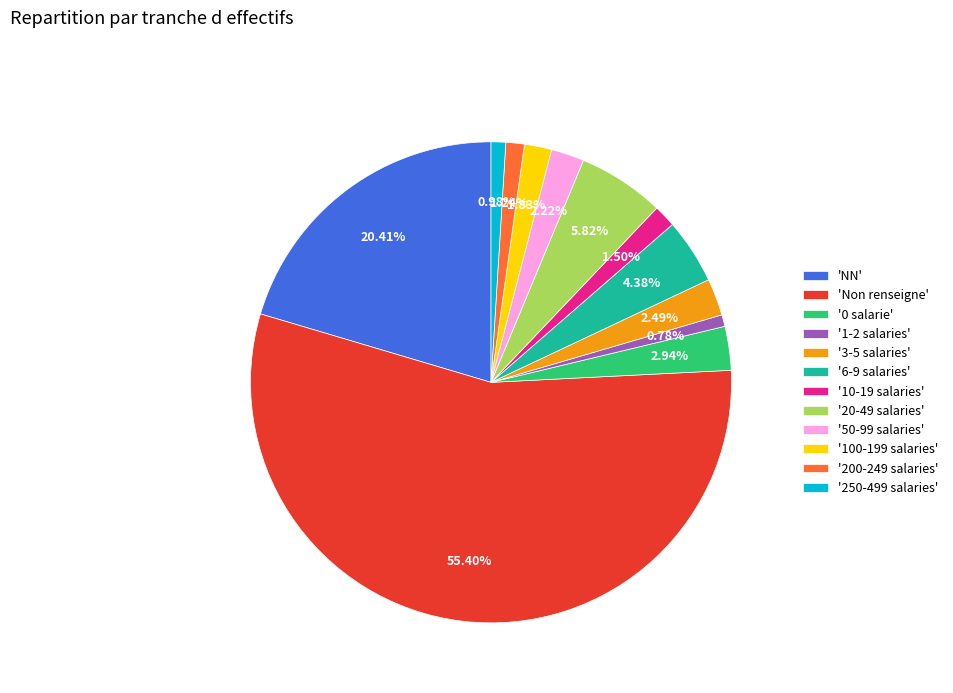

What is the largest slice in the pie chart?

'Non renseigne'